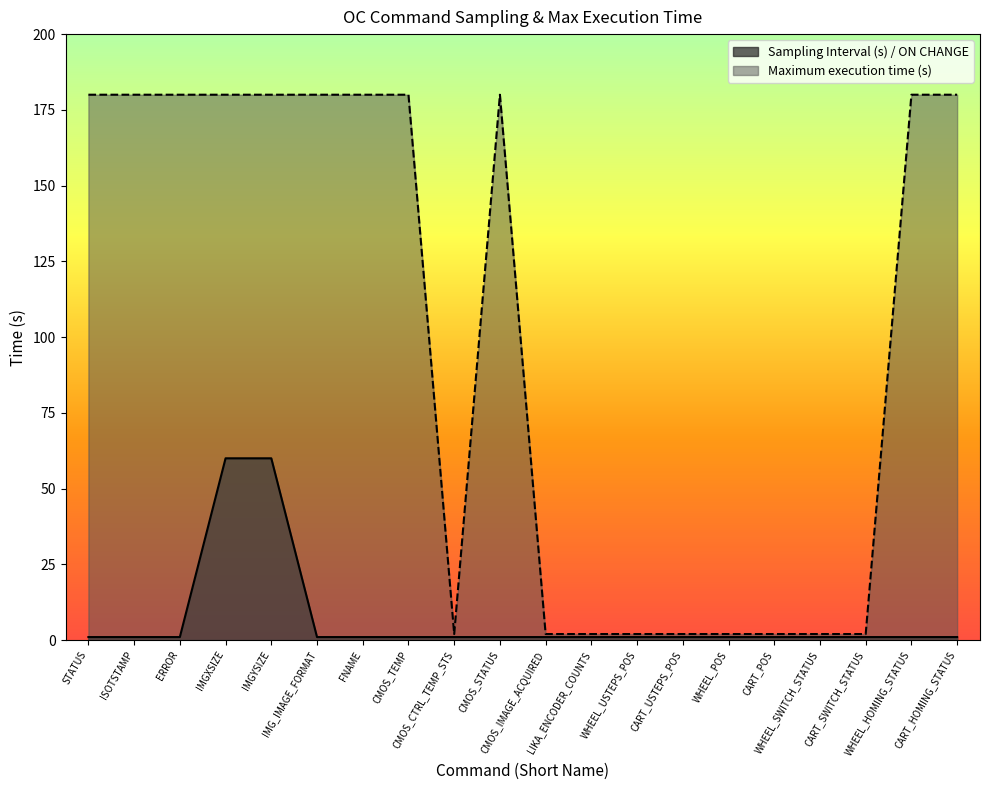

How many distinct data groups are displayed?

2